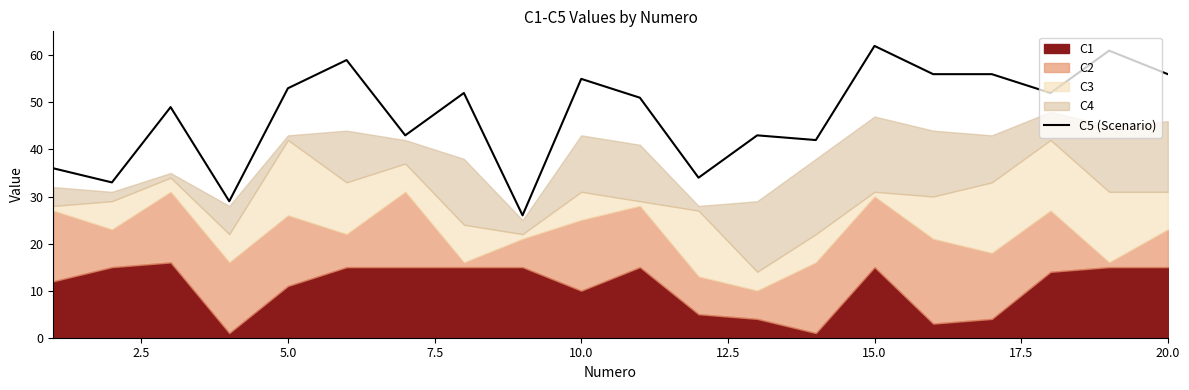

Does the chart display data point markers on the line(s)?

No